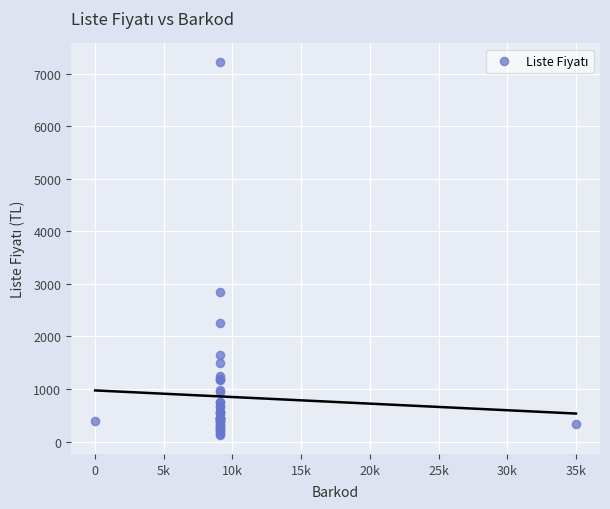

What Y value in the scatter plot is closest to 3672?

2850